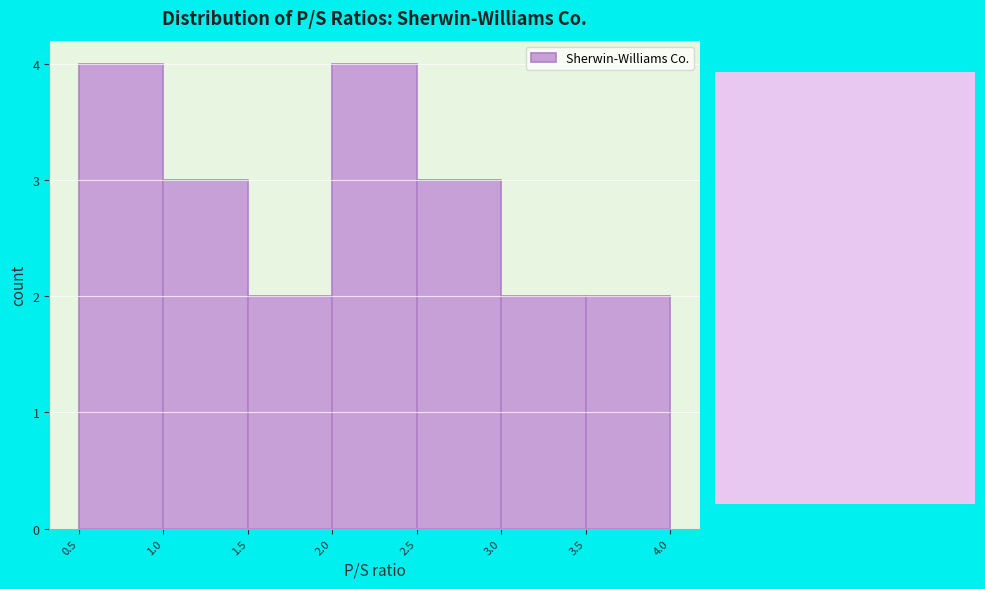

Reading left to right, transcribe this chart: for each bar, give the range it covers on the x-axis and its height. The values are not printed on the chart, so give them approximately, as read against the axis.

0.5 to 1.0: 4
1.0 to 1.5: 3
1.5 to 2.0: 2
2.0 to 2.5: 4
2.5 to 3.0: 3
3.0 to 3.5: 2
3.5 to 4.0: 2